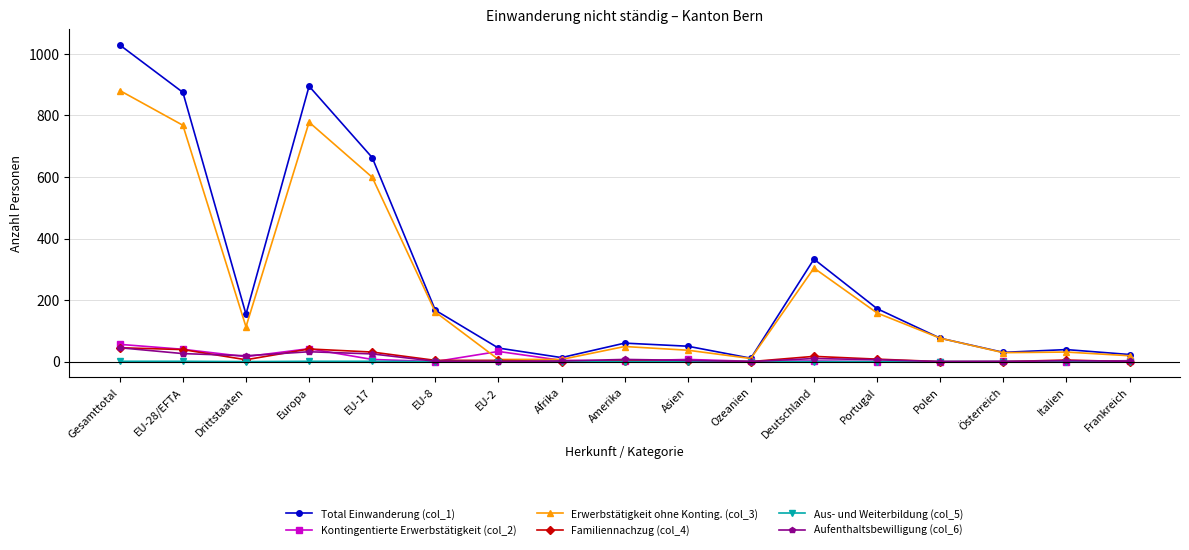

What is the label of the 8th point from the right?

Asien